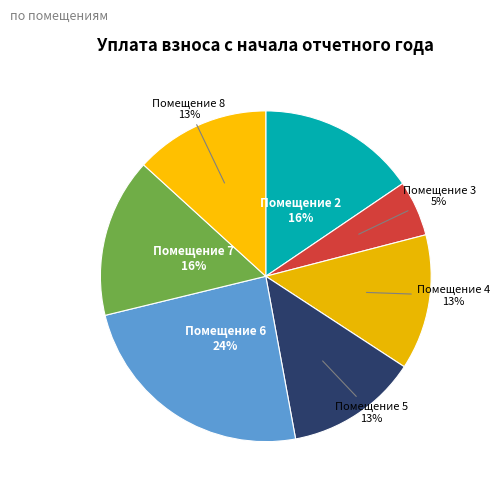

To the nearest percent, what portion does Помещение 7 represent?

16%